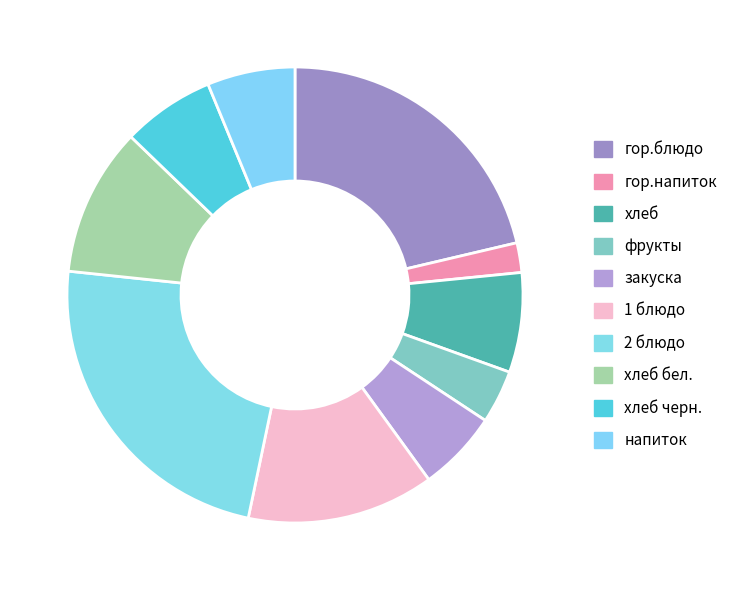

How many segments does this pie chart have?

10